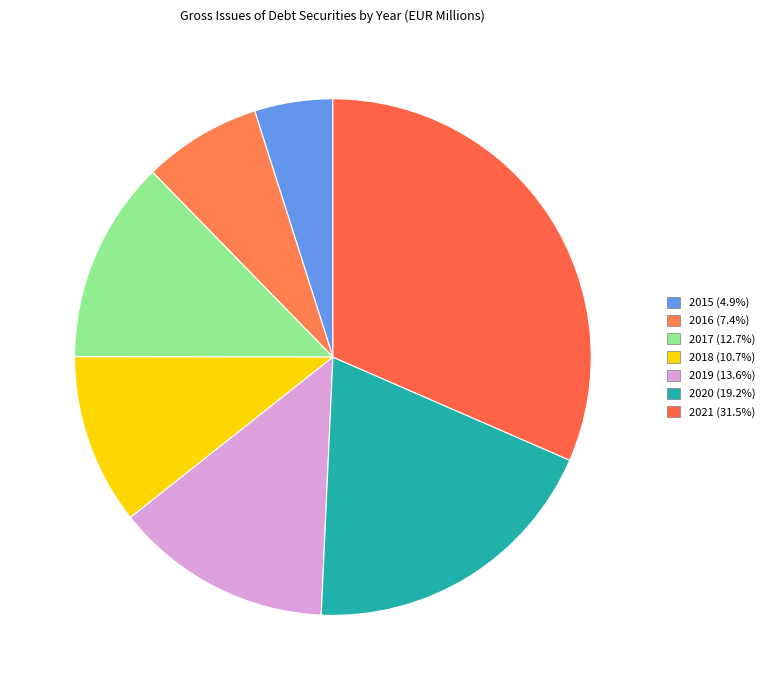

Is it true that 2017 is 13% of the pie?

True